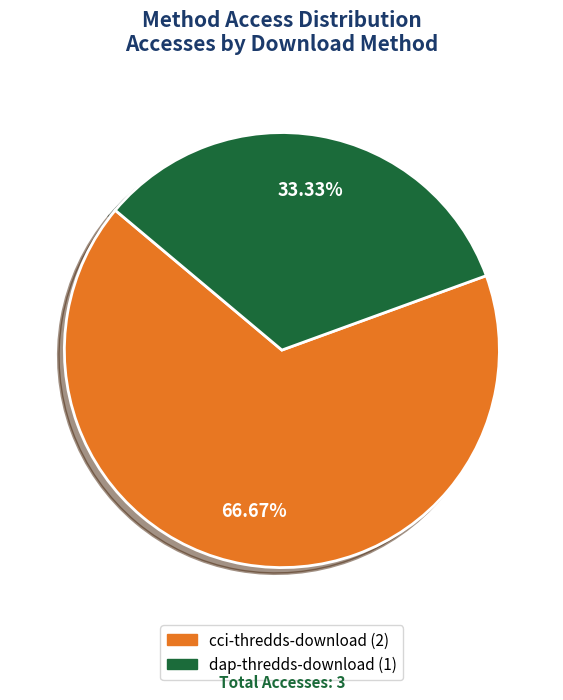

To the nearest percent, what is the average slice percentage?

50%